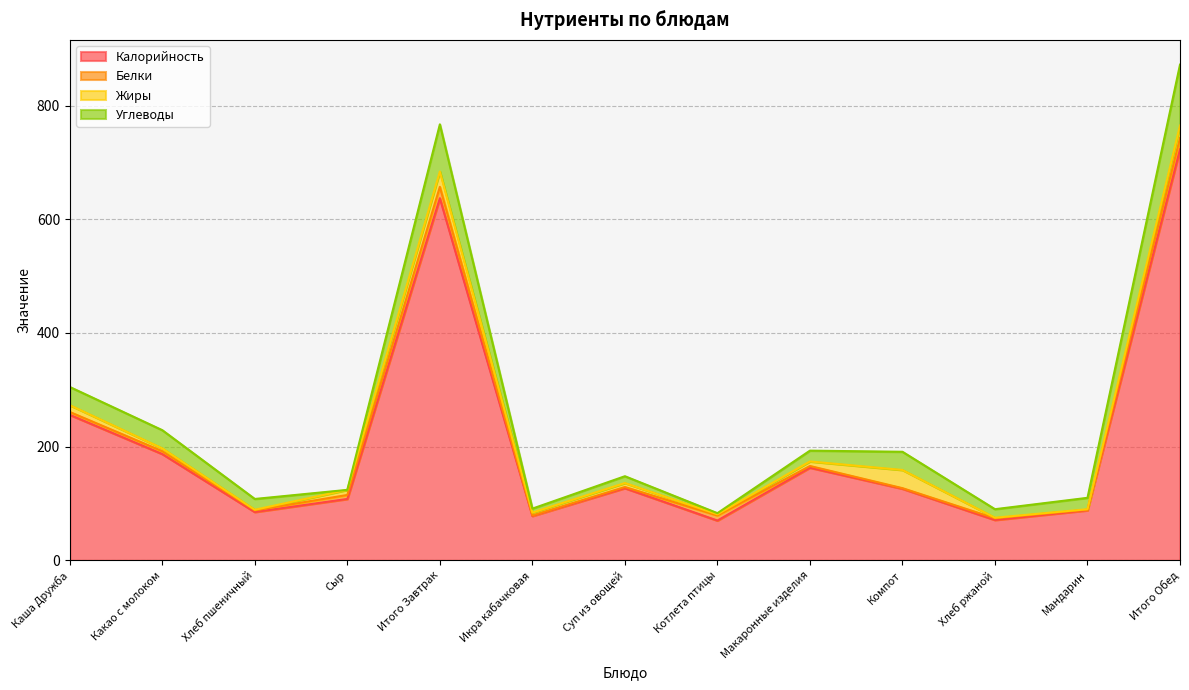

Which category has the lowest value in the Калорийность series?

Котлета птицы